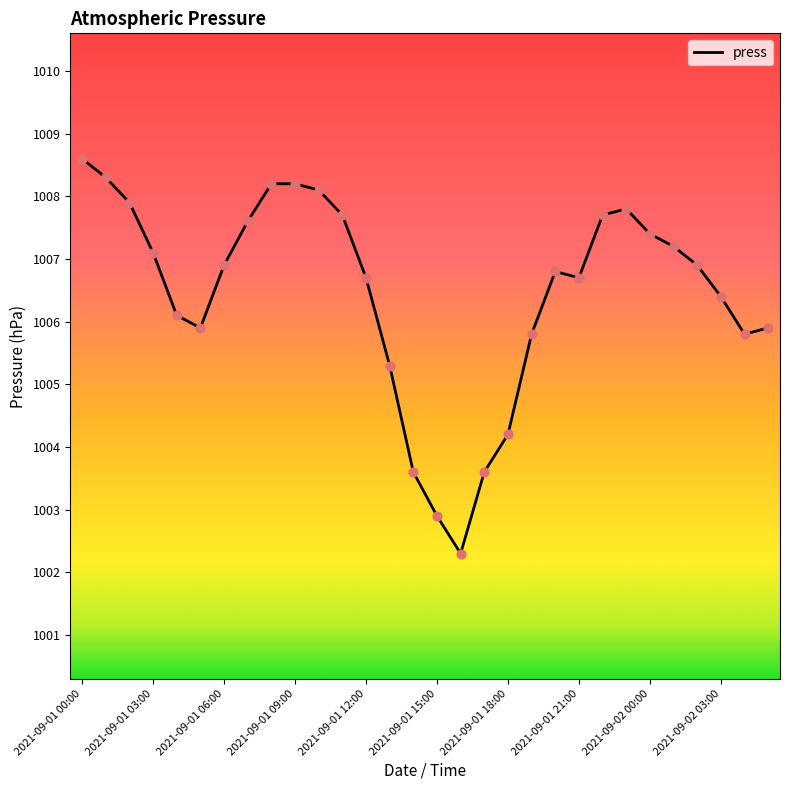

What is the maximum value shown in the chart?

1008.6